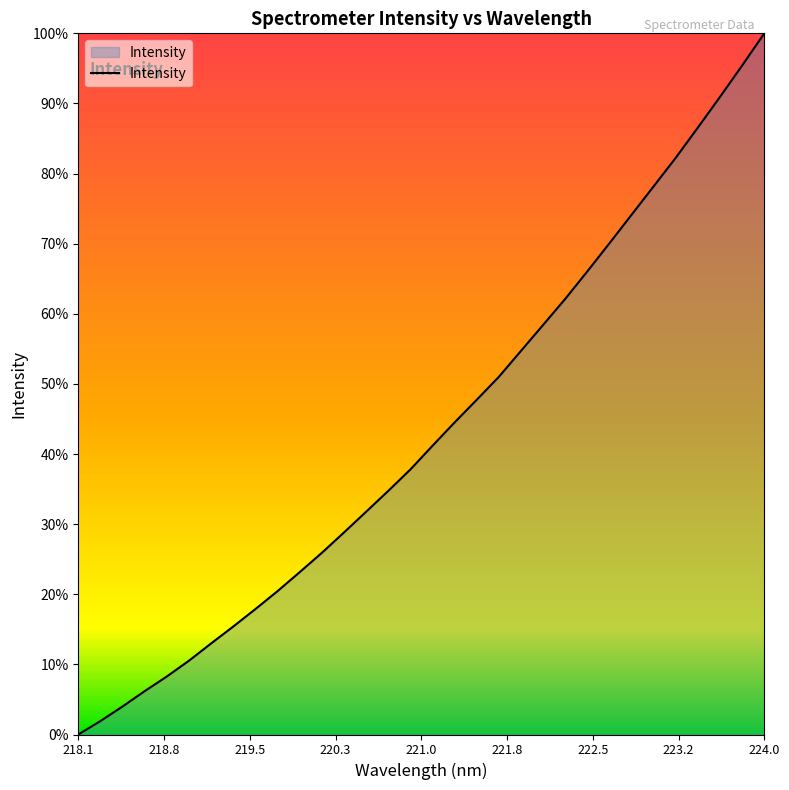

Does the chart display data point markers on the line(s)?

No